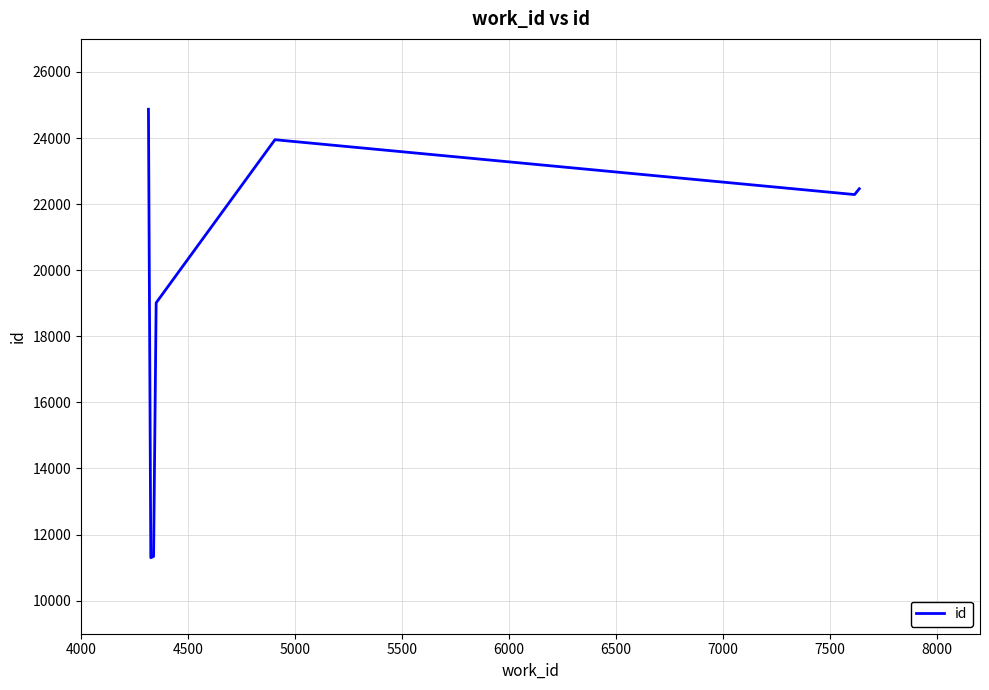

How many distinct data groups are displayed?

1